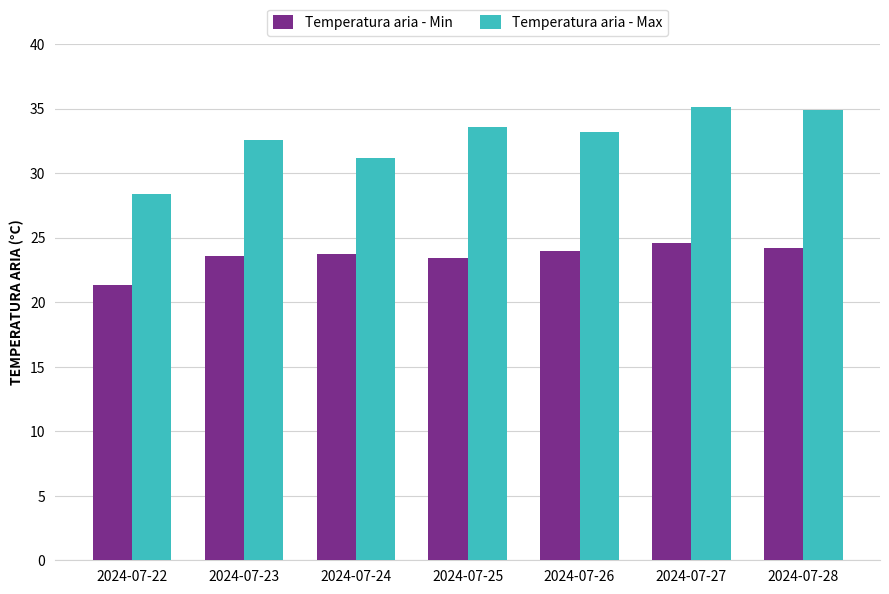

How many bars are there in total?

14